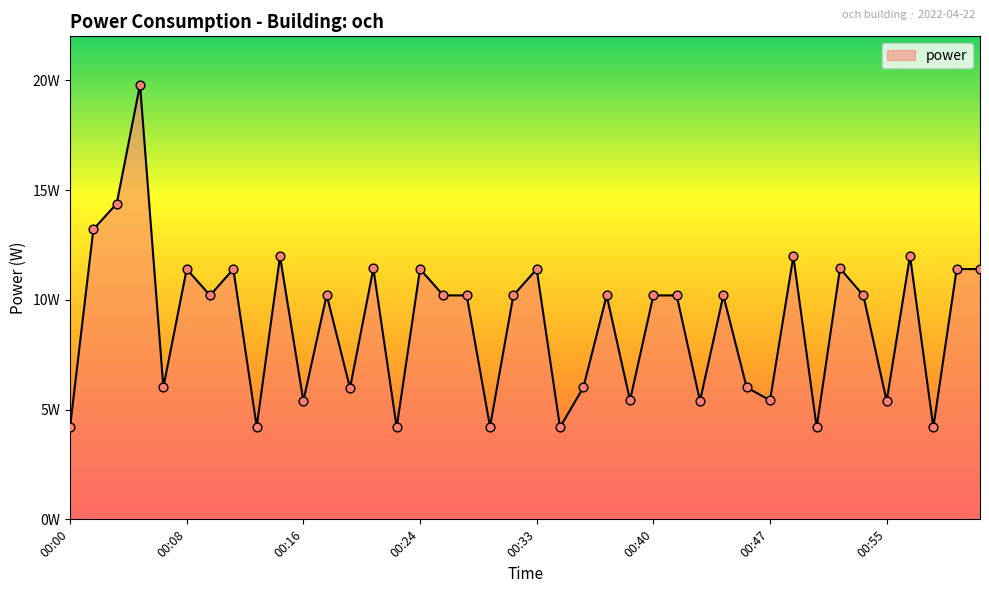

Does the chart have visible grid lines?

No